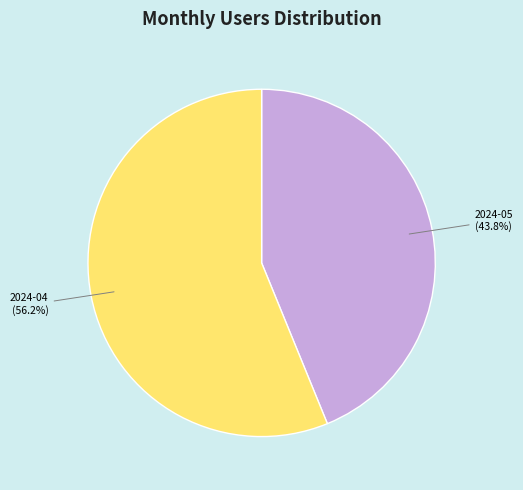

Count the number of slices in the pie.

2